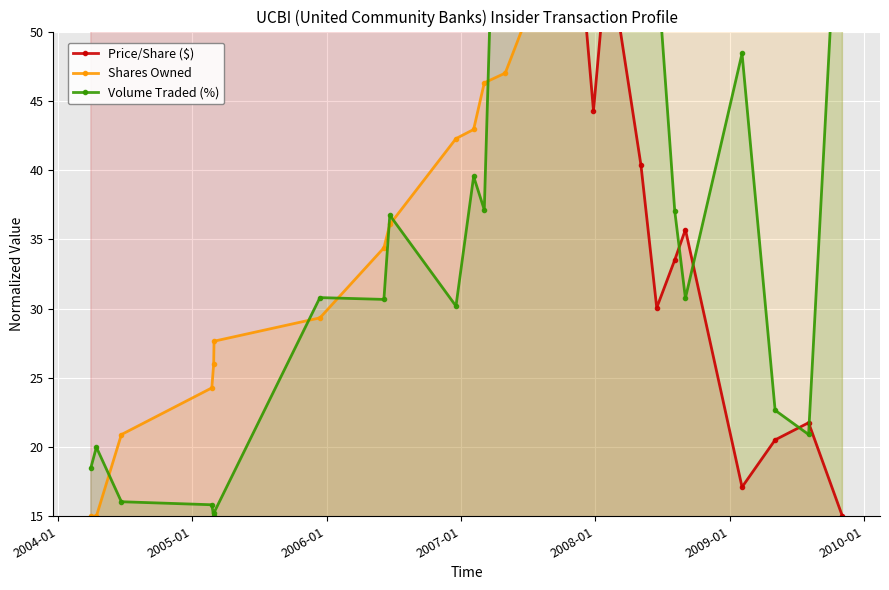

What is the minimum value for Volume Traded (%)?

15.0